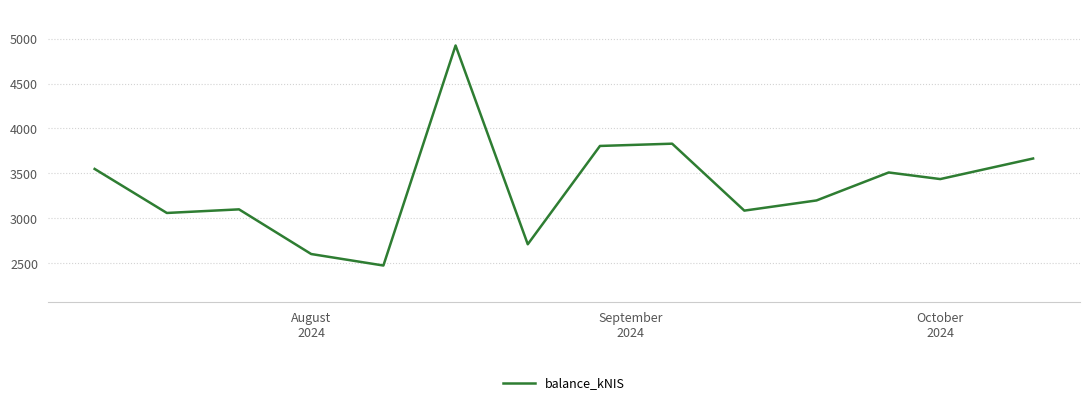

What is the difference between the maximum and minimum values?

2446.2